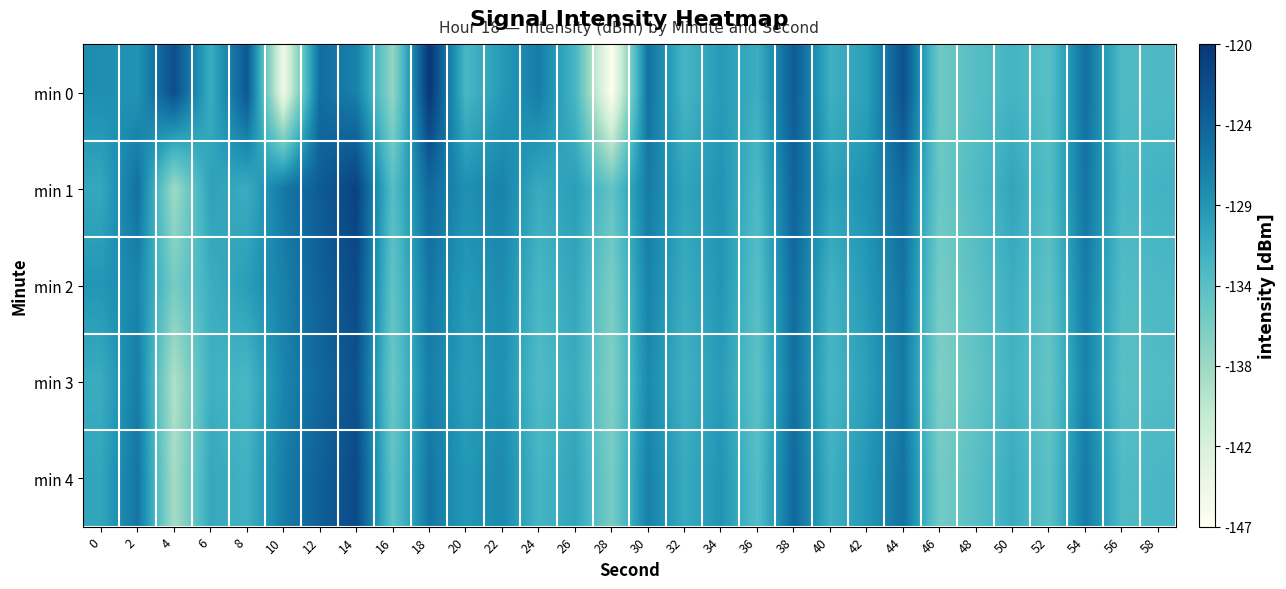

At which category is the sum across all series the highest?

14